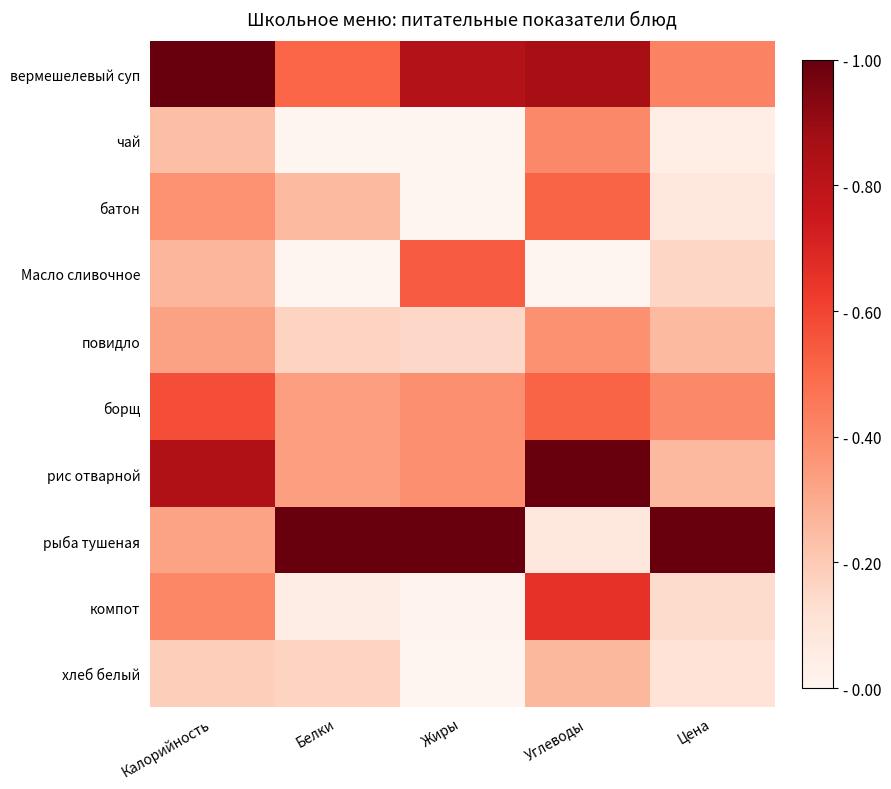

Which category has the lowest value across all series?

Белки